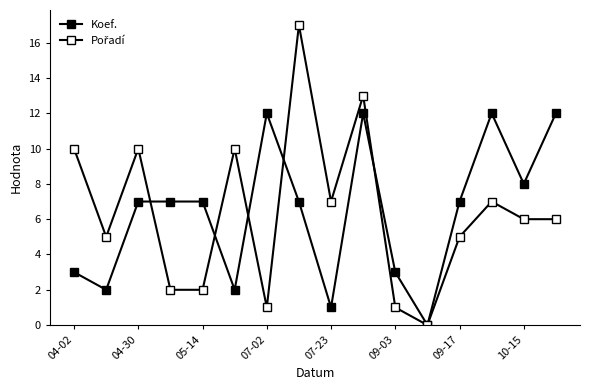

True or false: Koef. has more than 1 interior local peaks.

True